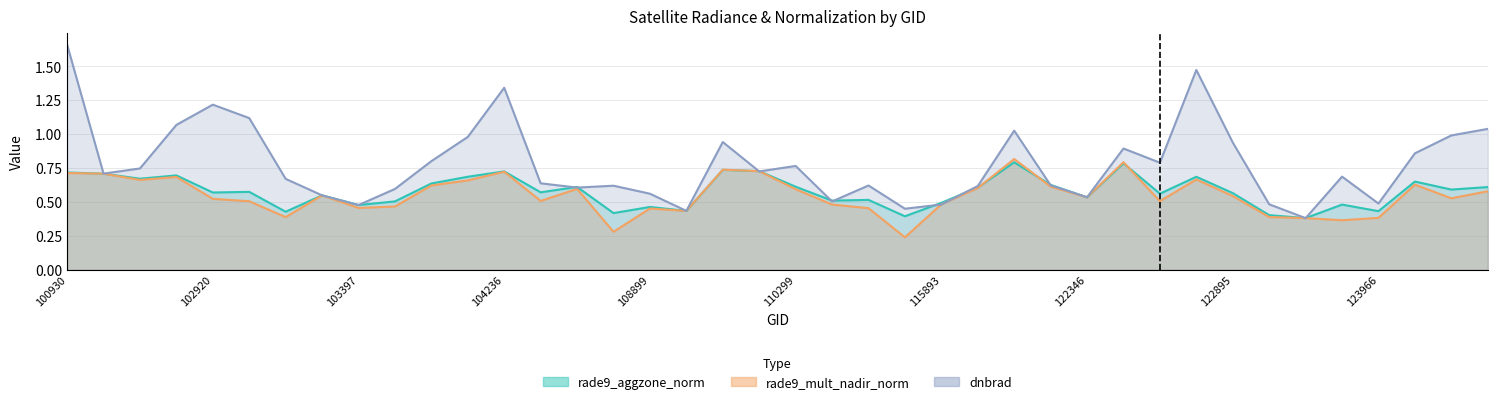

How many times do rade9_mult_nadir_norm and rade9_aggzone_norm cross each other?

5